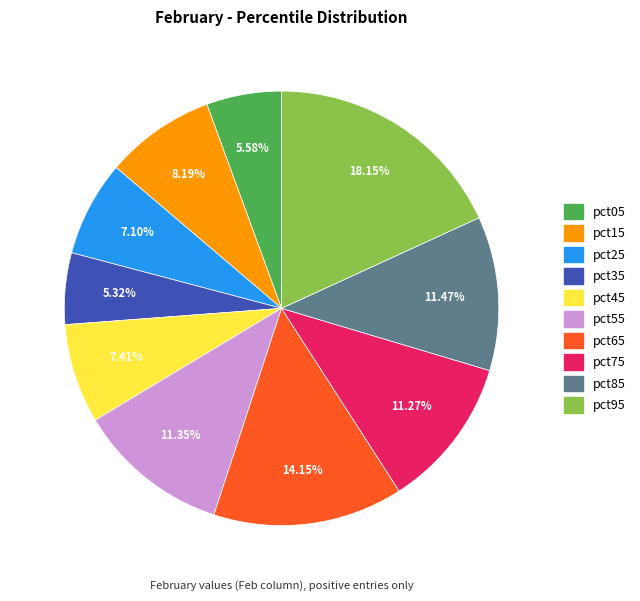

Is there a majority slice in this chart?

No